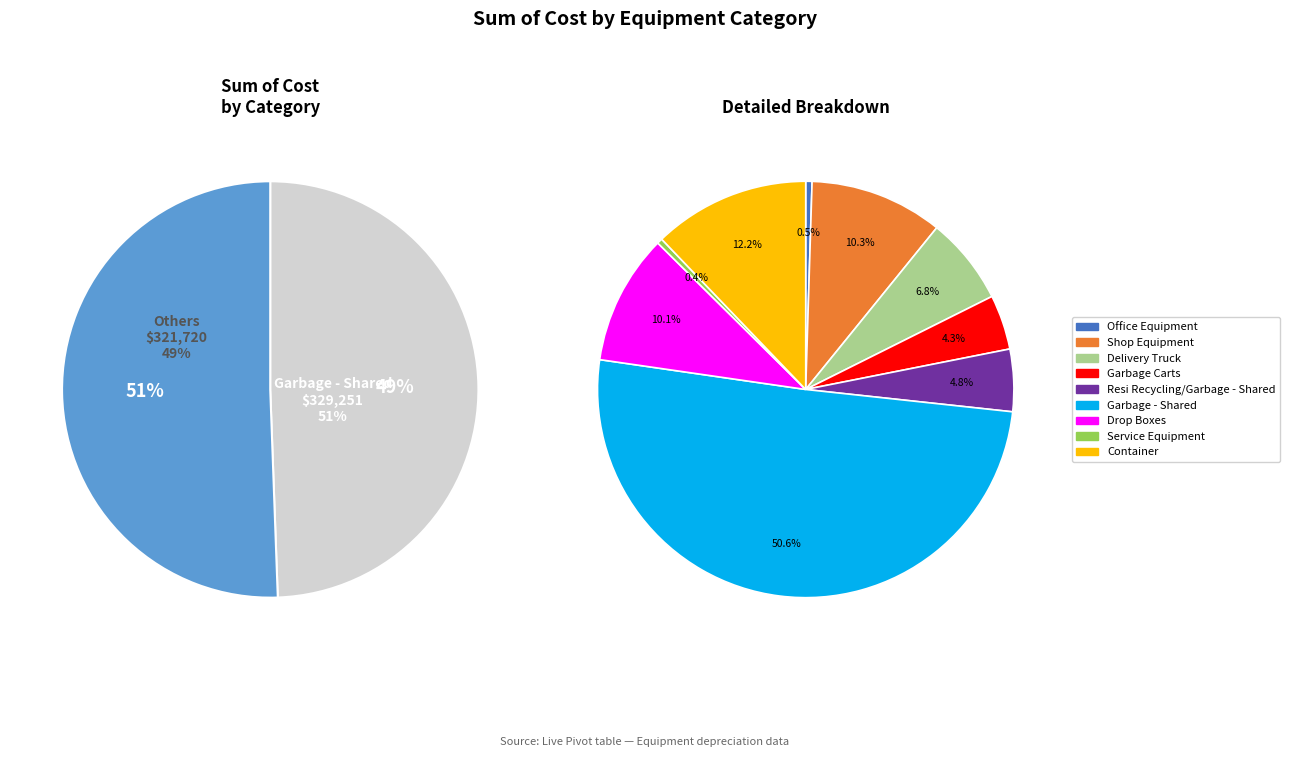

To the nearest percent, what percentage of the pie is Garbage - Shared?

51%